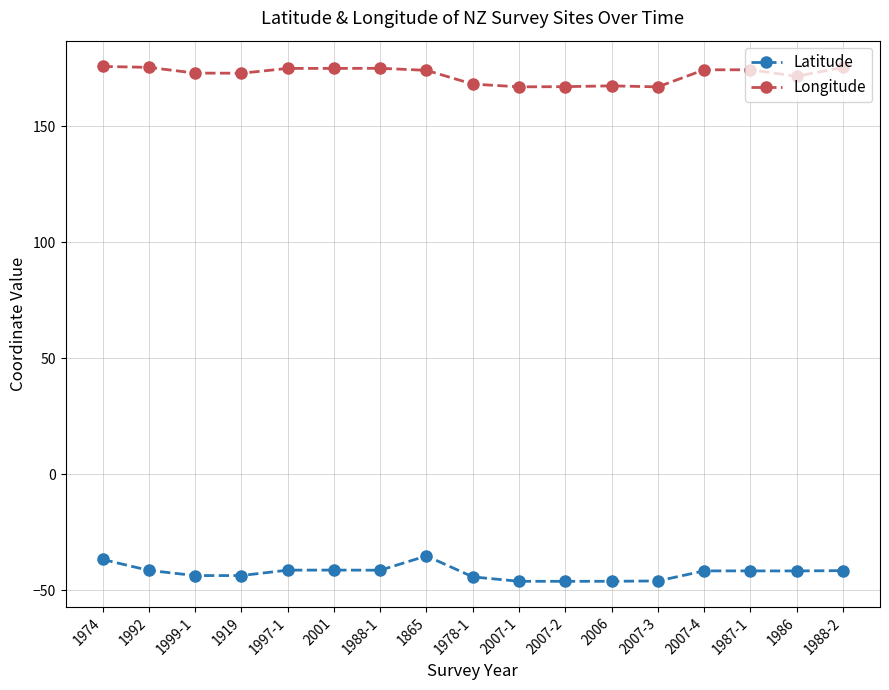

True or false: Latitude and Longitude intersect in this chart.

False